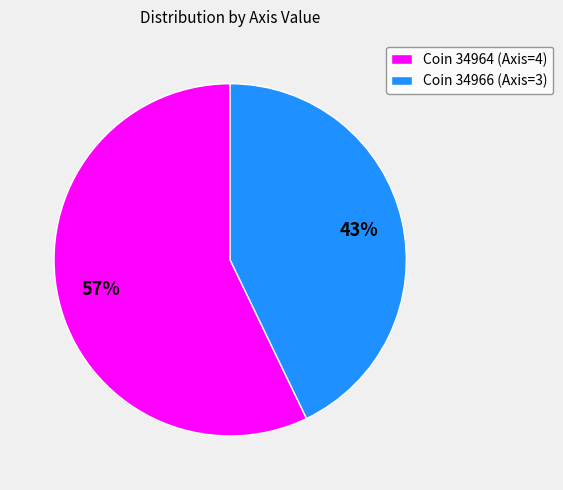

To the nearest percent, what is the average slice percentage?

50%